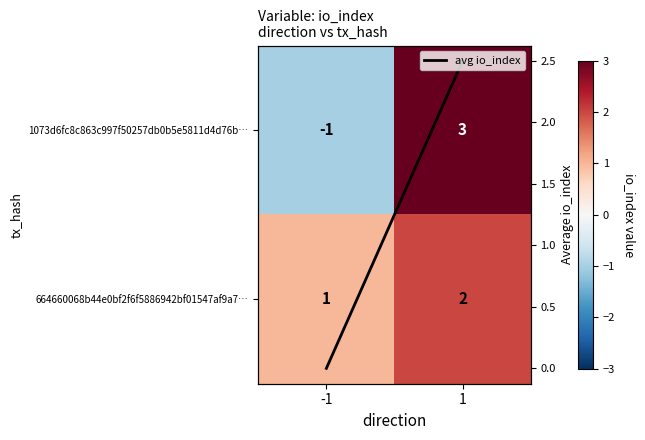

Between -1 and 1, which series saw the biggest shift?

1073d6fc8c863c997f50257db0b5e5811d4d76b…